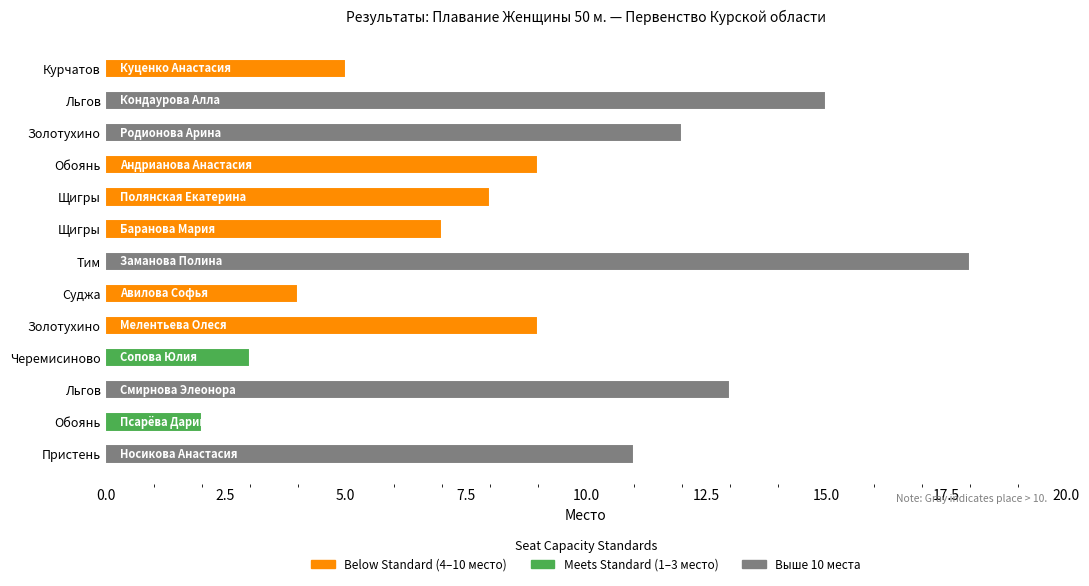

How many values are below 9?

6